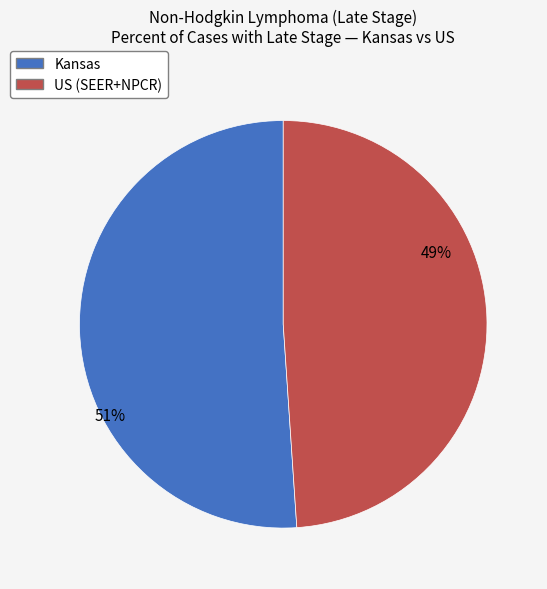

Which slice is the largest?

Kansas